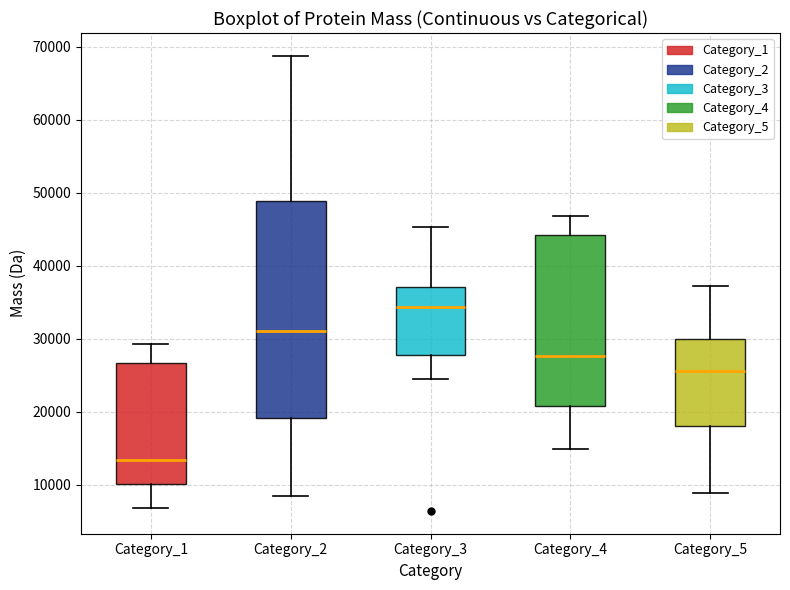

Where is the upper edge of the box for Category_4 on the y-axis? The values are not printed on the chart, so give them approximately, as read against the axis.

44000